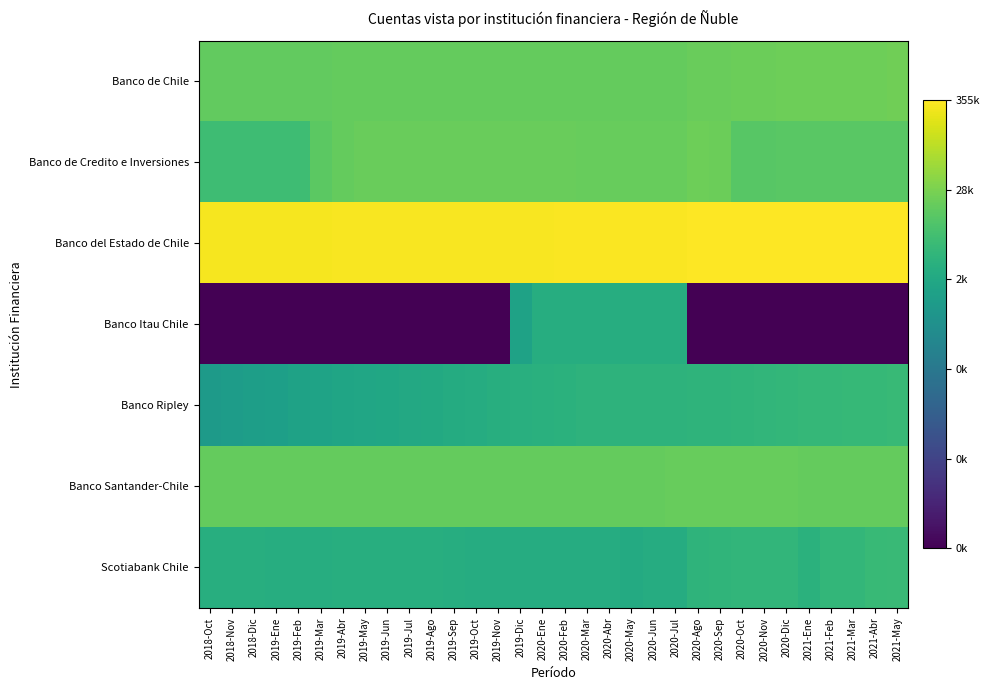

What is the total value across all series at 2019-Abr?

57.4